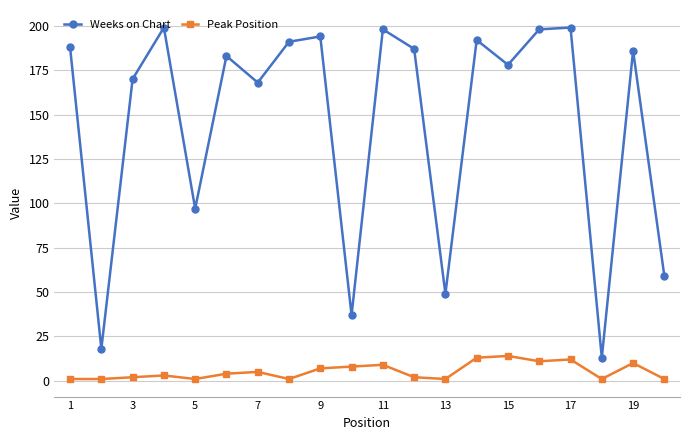

True or false: Weeks on Chart has more than 1 interior local peaks.

True